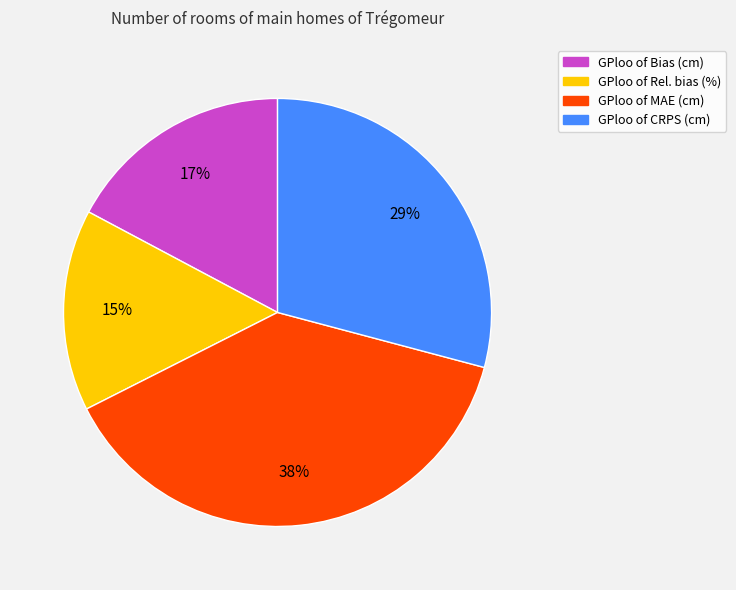

Is there any slice that represents more than half of the pie?

No